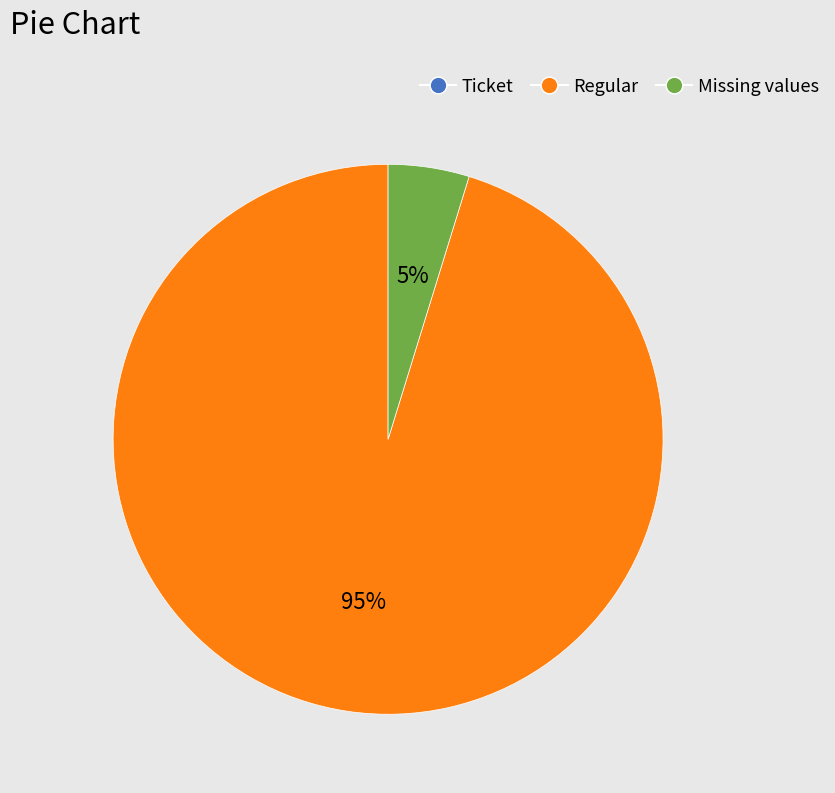

To the nearest percent, what is the difference between the largest and smallest slice percentages?

95%